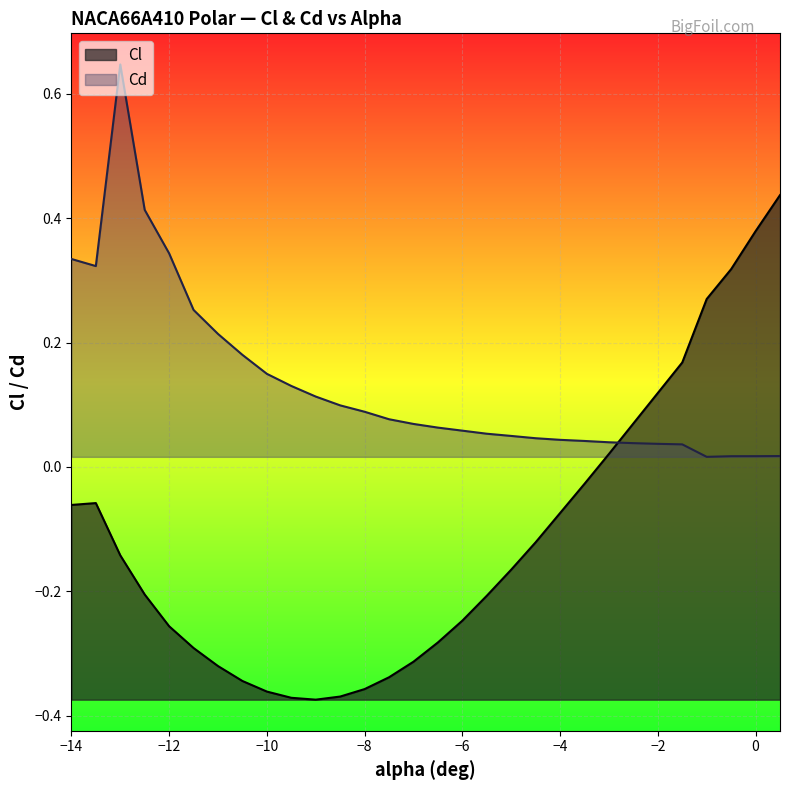

How many data points in Cl are less than 0?

22